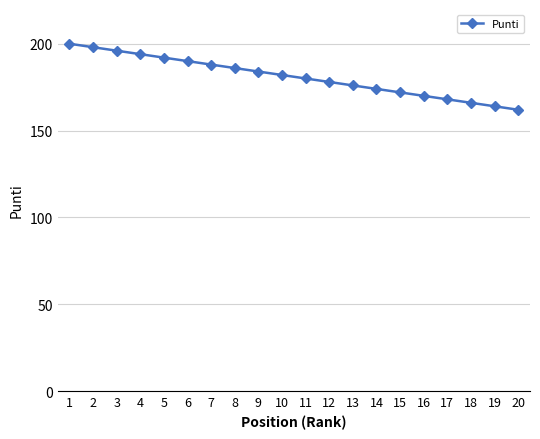

List the labels in order of value, largest first.

1, 2, 3, 4, 5, 6, 7, 8, 9, 10, 11, 12, 13, 14, 15, 16, 17, 18, 19, 20